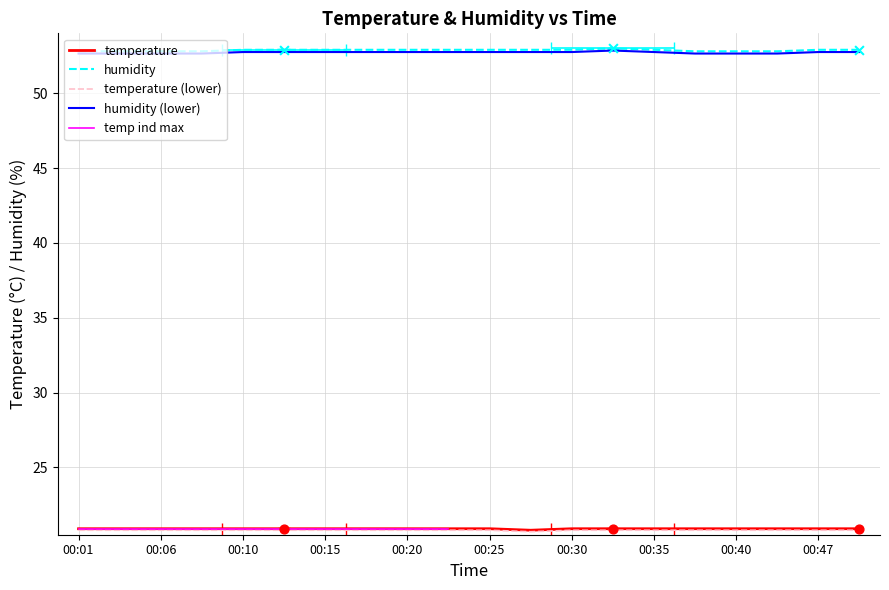

Is the value of temperature at 00:15 greater than the value of humidity at 00:20?

No